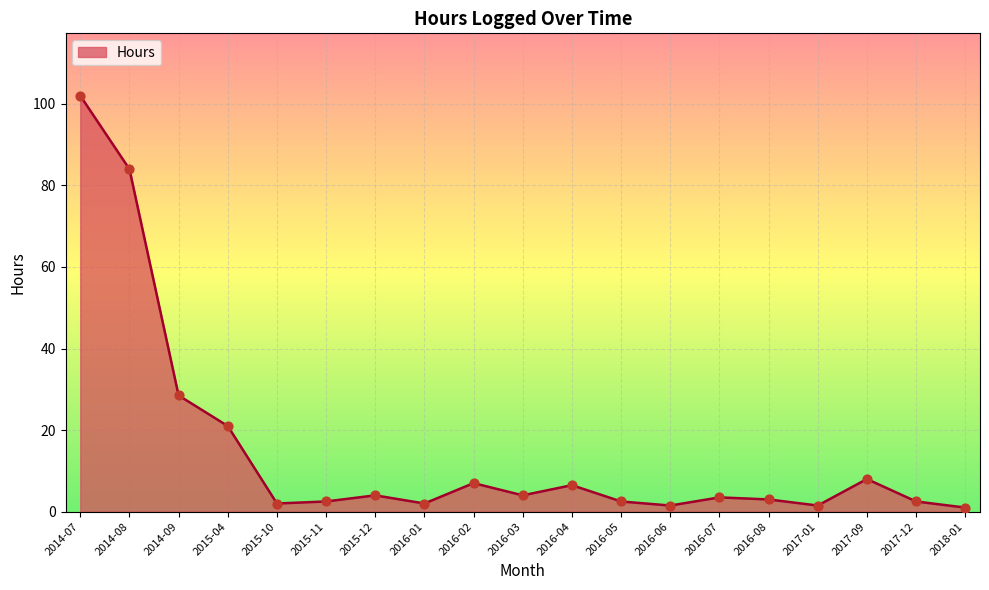

What is the change in value from 2016-08 to 2017-09?

+5.0